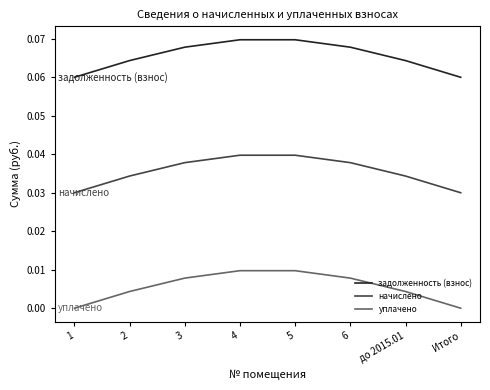

Is it true that начислено equals 0.1 at до 2015.01?

False